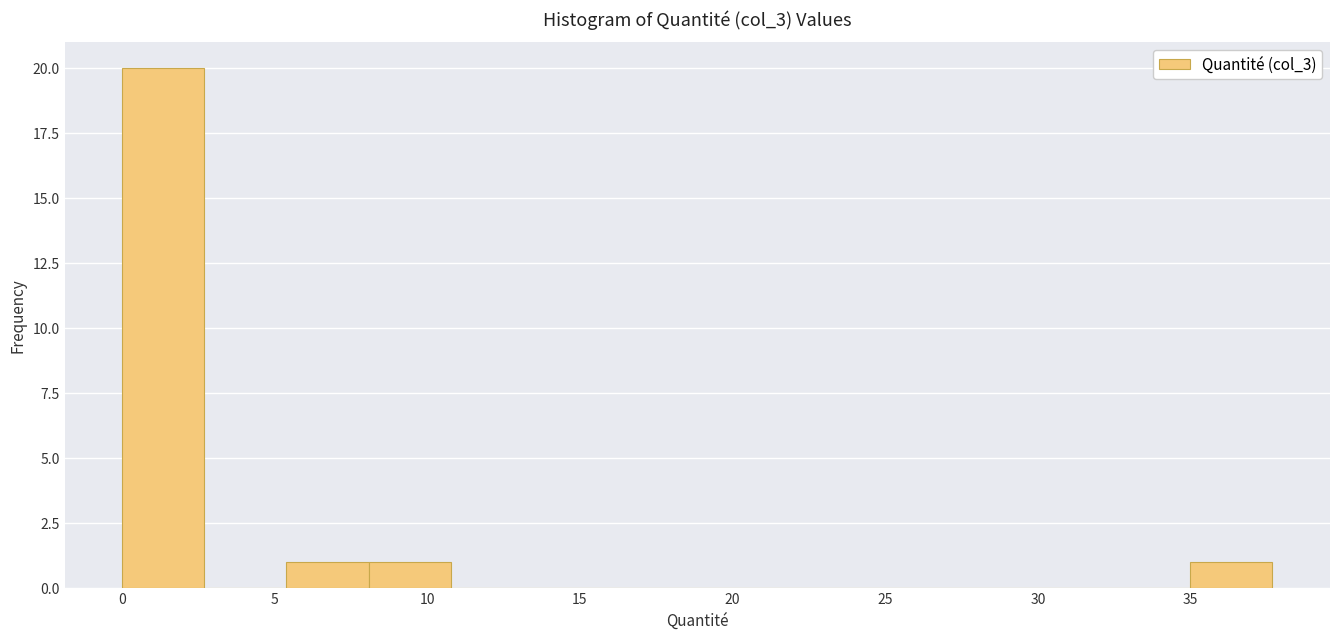

Reading left to right, list every bar in this chart as the range it spans on the x-axis followed by its height. Neither the bar edges nor the heights are printed on the chart, so give them approximately, as read against the axes.

0.0 to 2.5: 20
2.5 to 5.5: 0
5.5 to 8.0: 1
8.0 to 11.0: 1
11.0 to 13.5: 0
13.5 to 16.0: 0
16.0 to 19.0: 0
19.0 to 21.5: 0
21.5 to 24.0: 0
24.0 to 27.0: 0
27.0 to 29.5: 0
29.5 to 32.5: 0
32.5 to 35.0: 0
35.0 to 37.5: 1